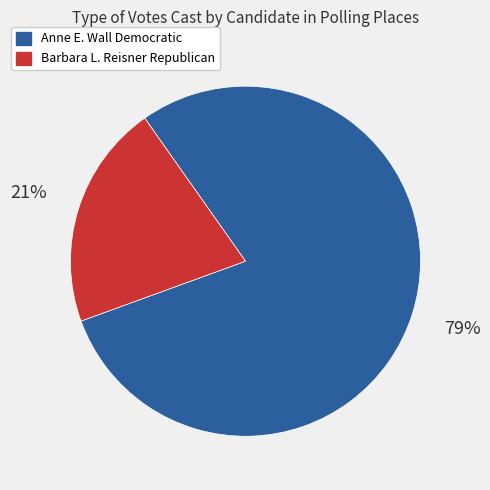

To the nearest percent, what is the combined percentage of Barbara L. Reisner Republican and Anne E. Wall Democratic?

100%